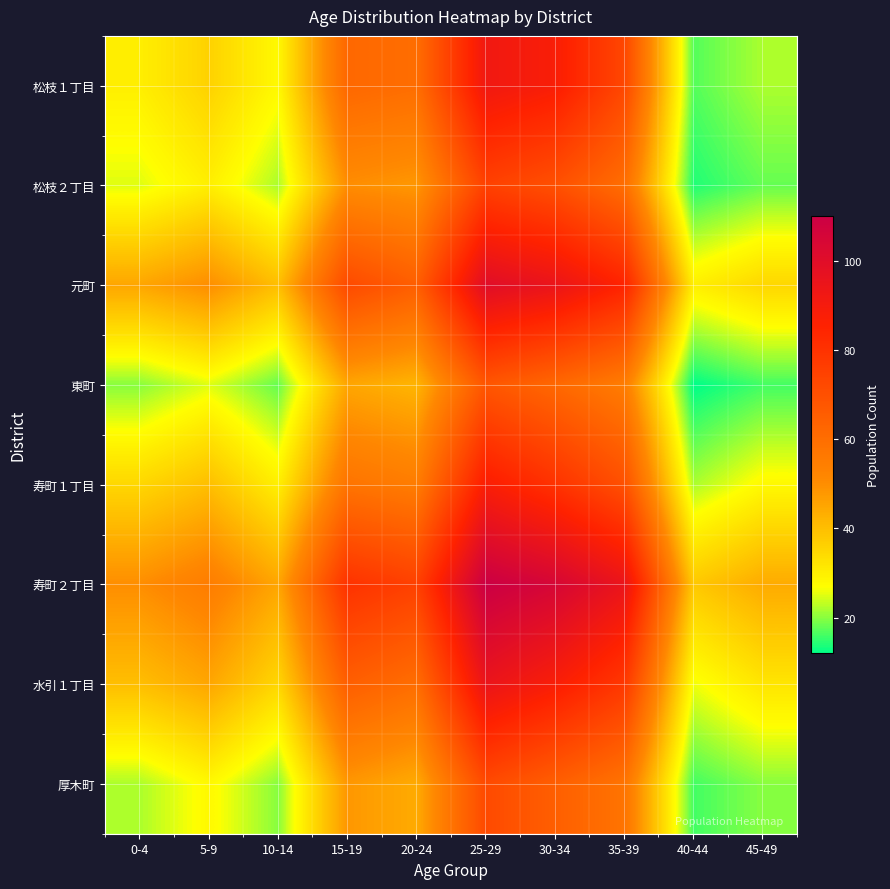

At how many categories does at least one series exceed 90?

3